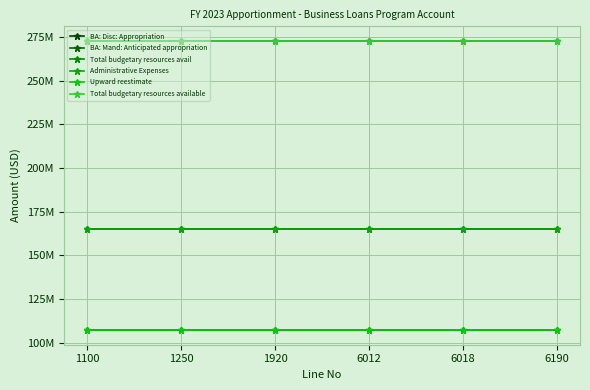

List the labels in order of BA: Mand: Anticipated appropriation value, smallest first.

1100, 1250, 1920, 6012, 6018, 6190